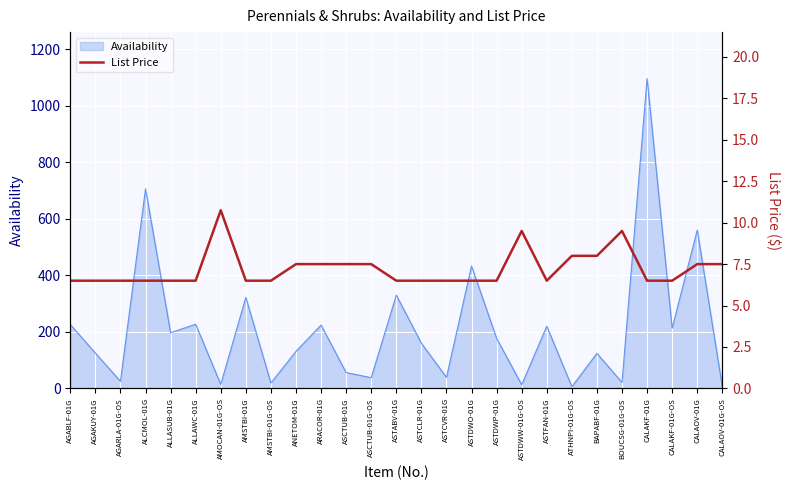

At which label is the value closest to 8?

ATHNPI-01G-OS